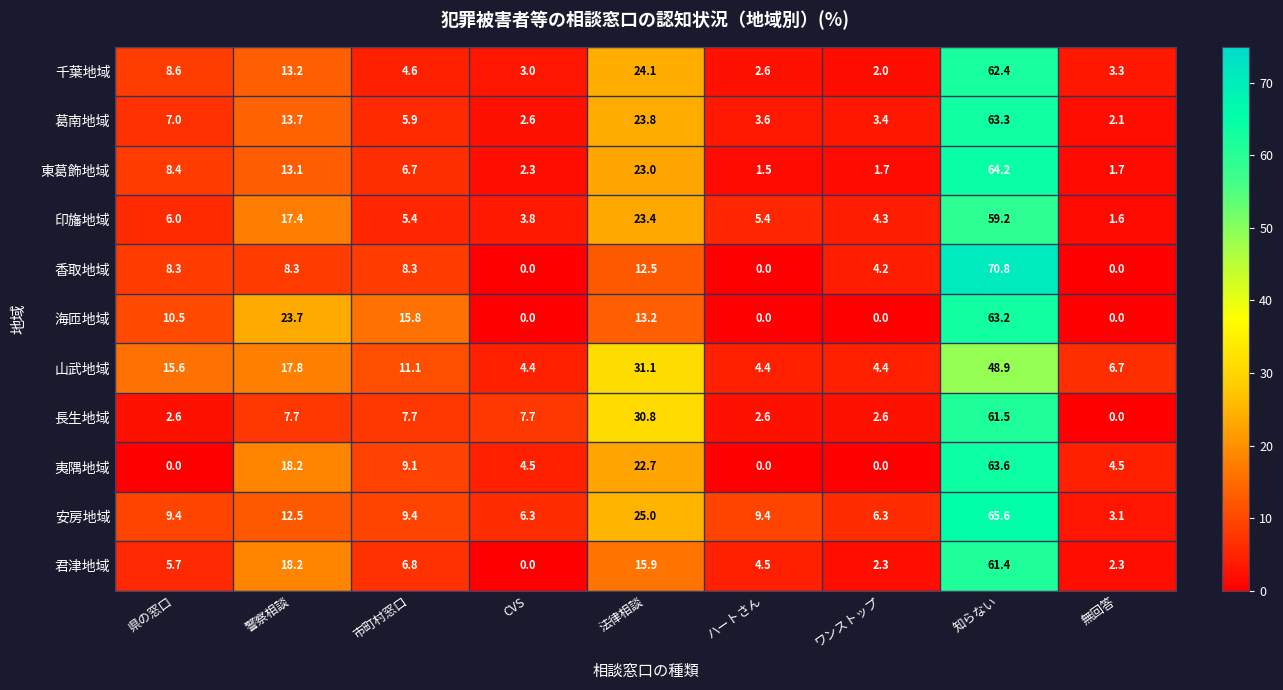

Is the value of 安房地域 at 県の窓口 greater than the value of 海匝地域 at 知らない?

No